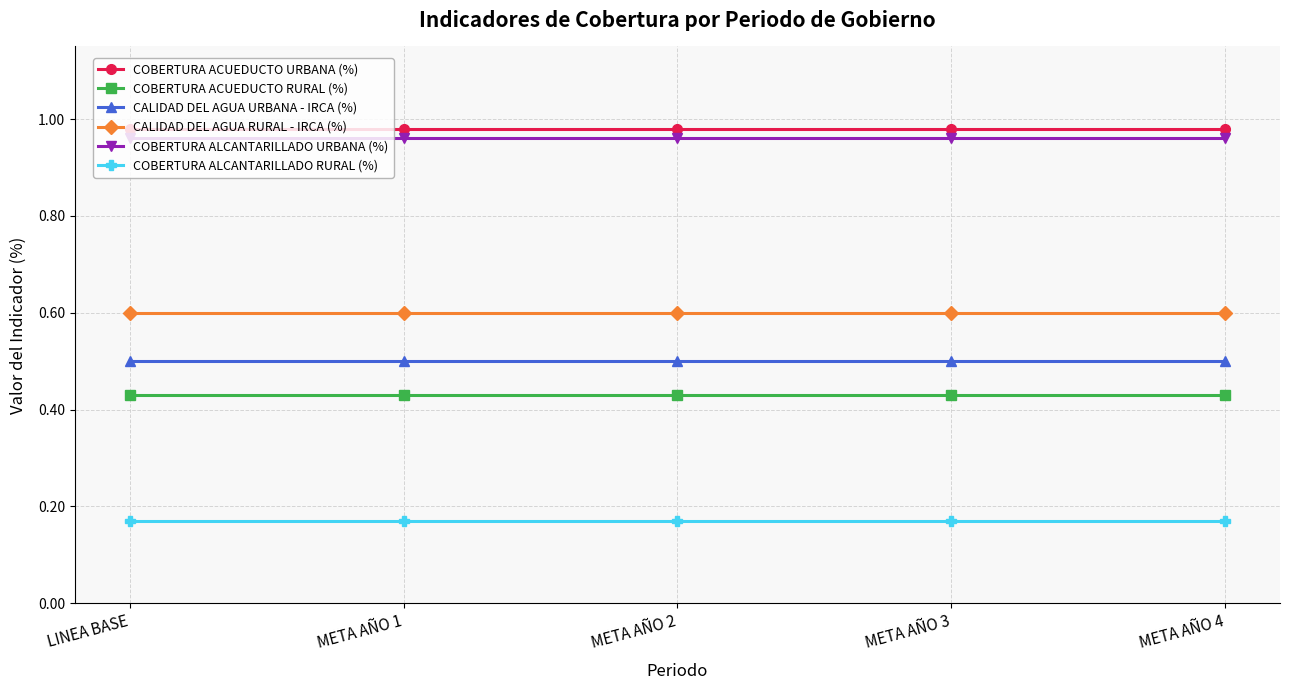

What position from the left is META AÑO 2?

3